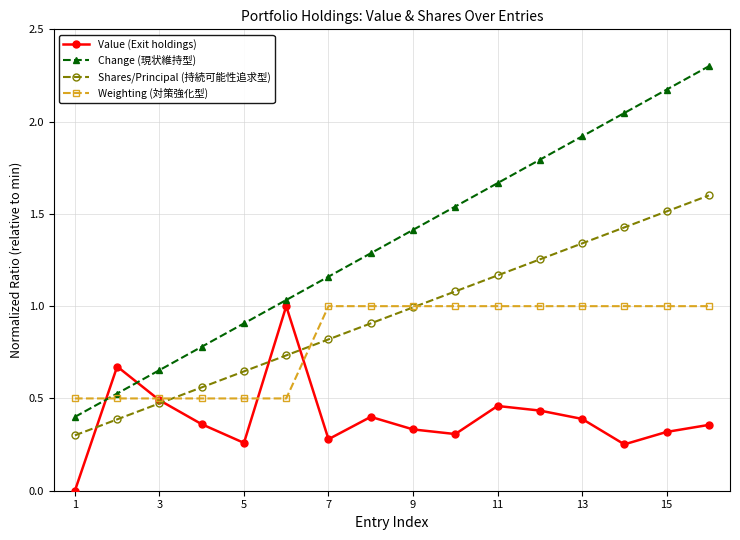

True or false: Value (Exit holdings) has more than 2 interior local peaks.

True